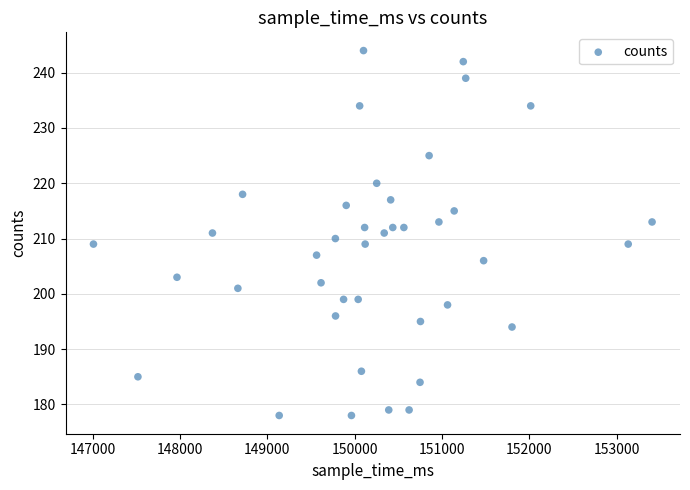

What is the range of X values (max minus min)?

6394